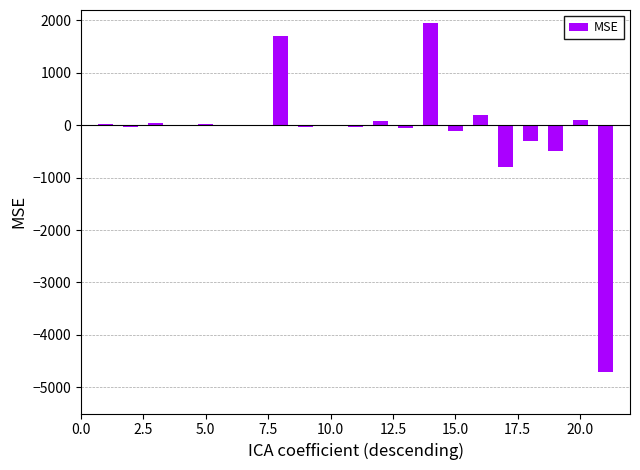

What is the maximum value shown in the chart?

1950